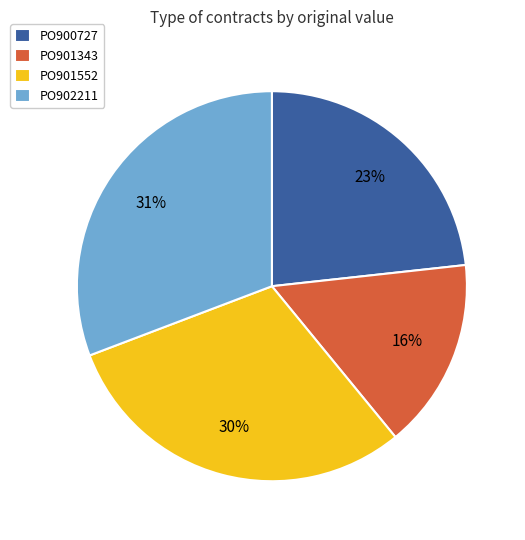

Which category has the smallest portion of the pie?

PO901343